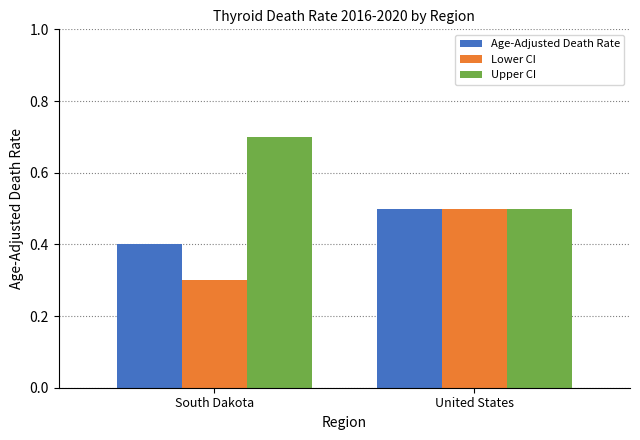

At how many categories does at least one series exceed 0?

2